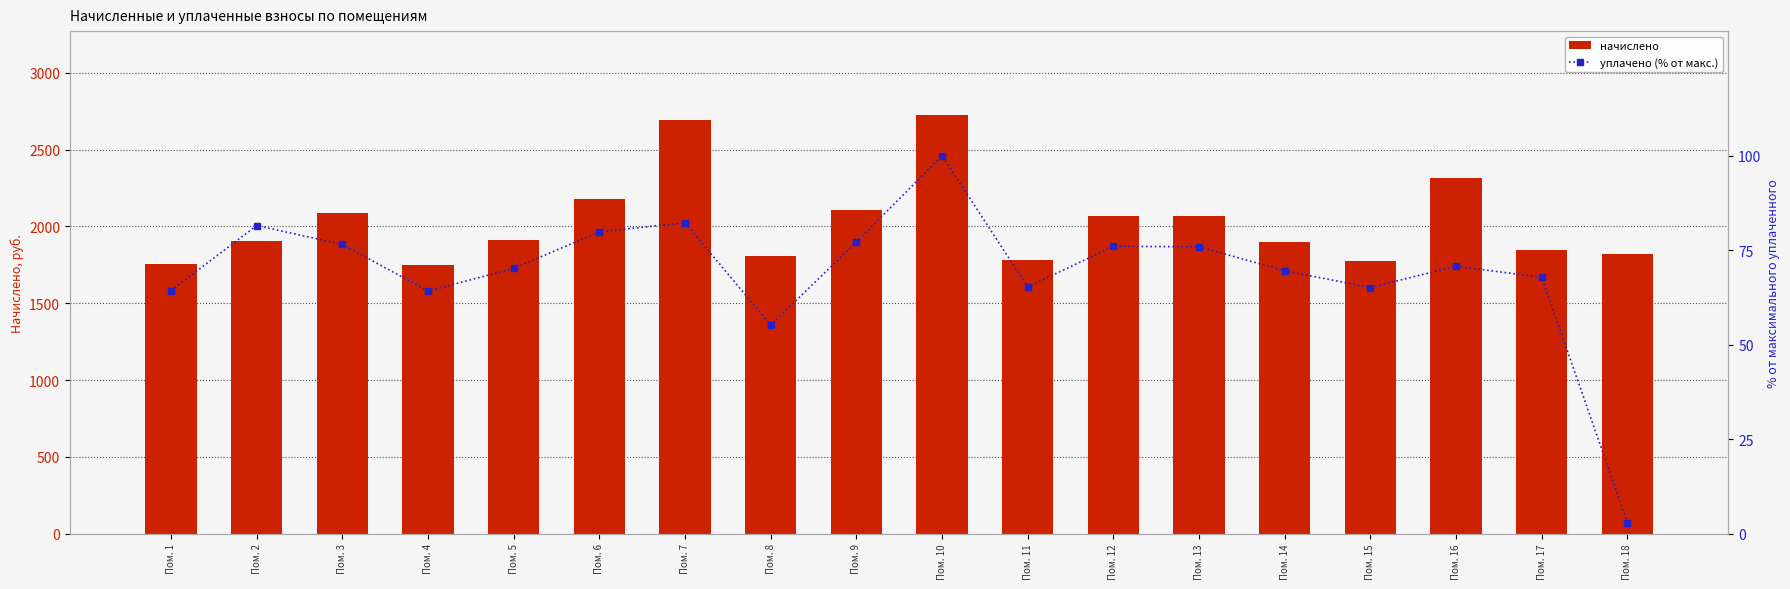

How many values in the уплачено (% от макс.) series are below 70?

8